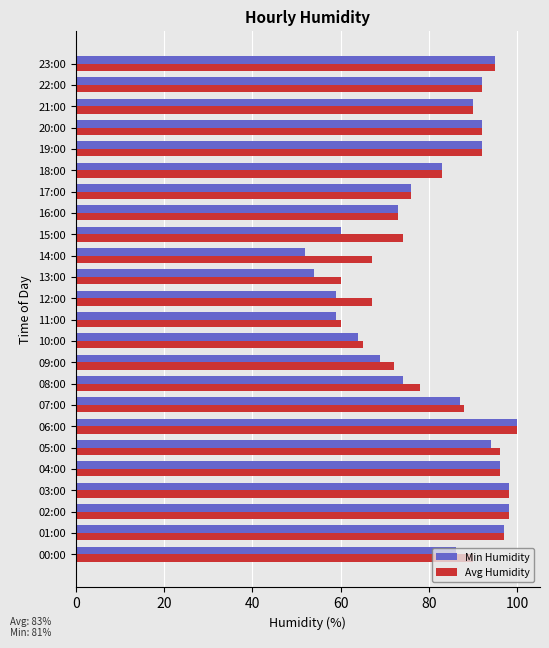

Rank the series by their average value, from lowest to highest.

Min Humidity, Avg Humidity